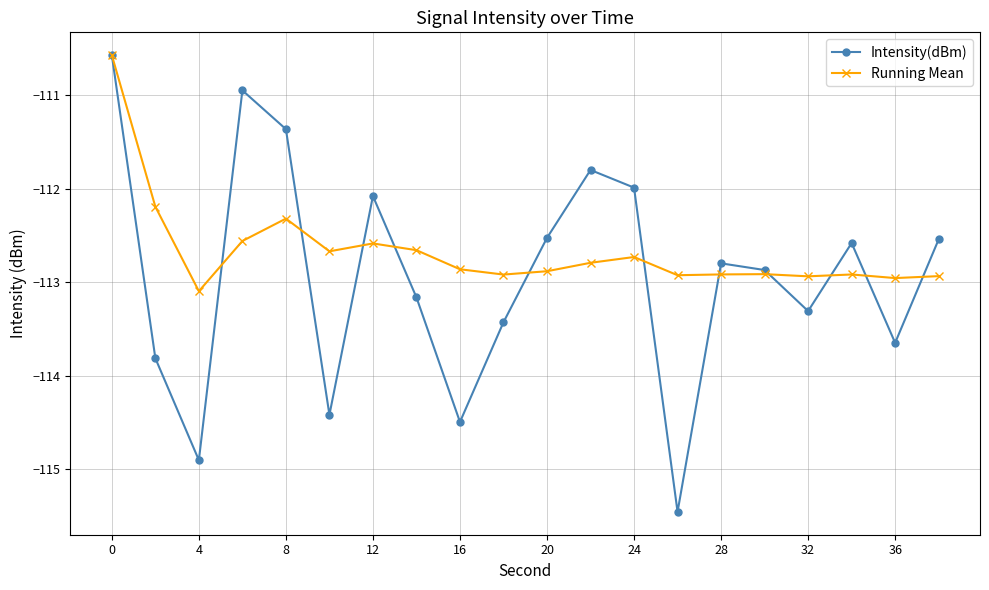

What is the value of the Running Mean point at the 10th from the left?

-112.9